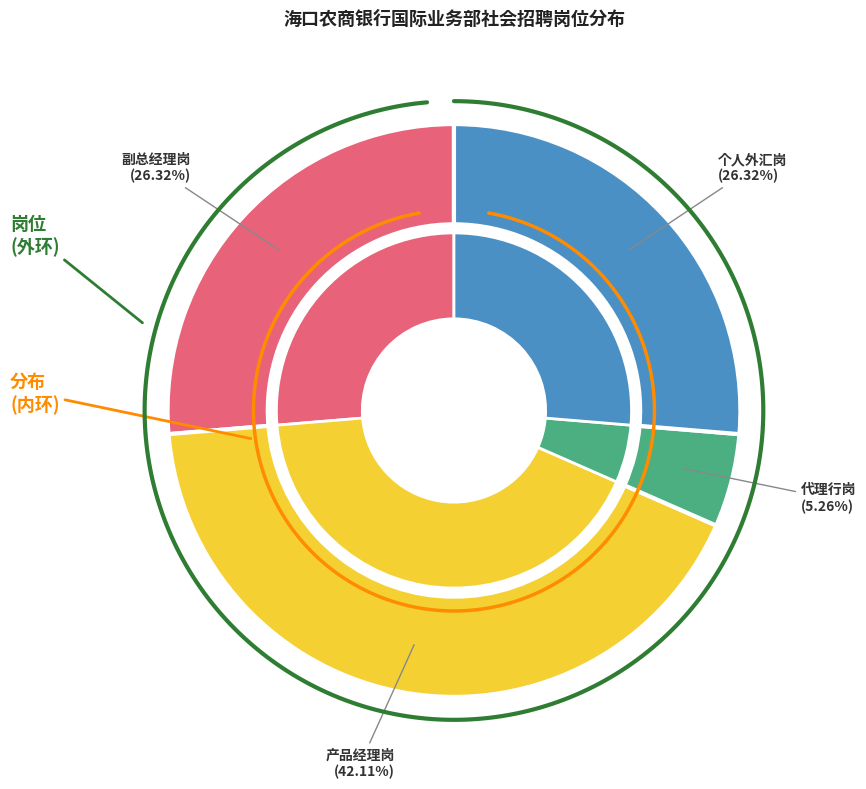

Is there a majority slice in this chart?

No